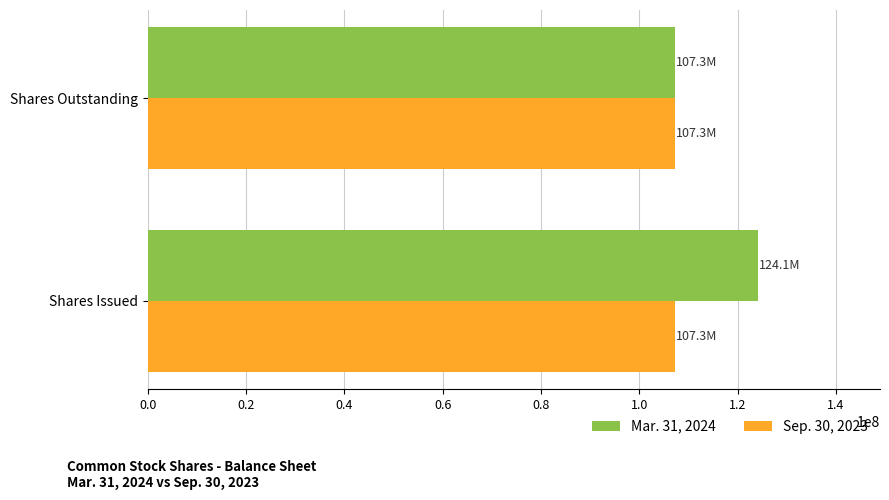

What is the lowest value of the Mar. 31, 2024 series?

107312000